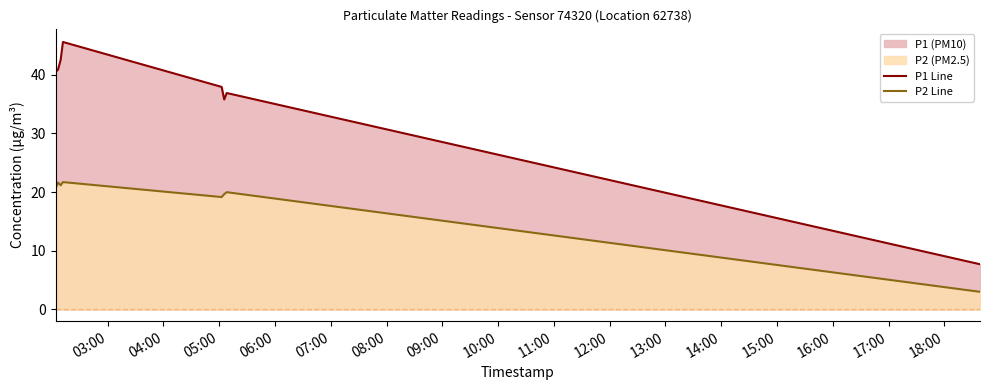

True or false: P1 Line and P2 Line intersect in this chart.

False